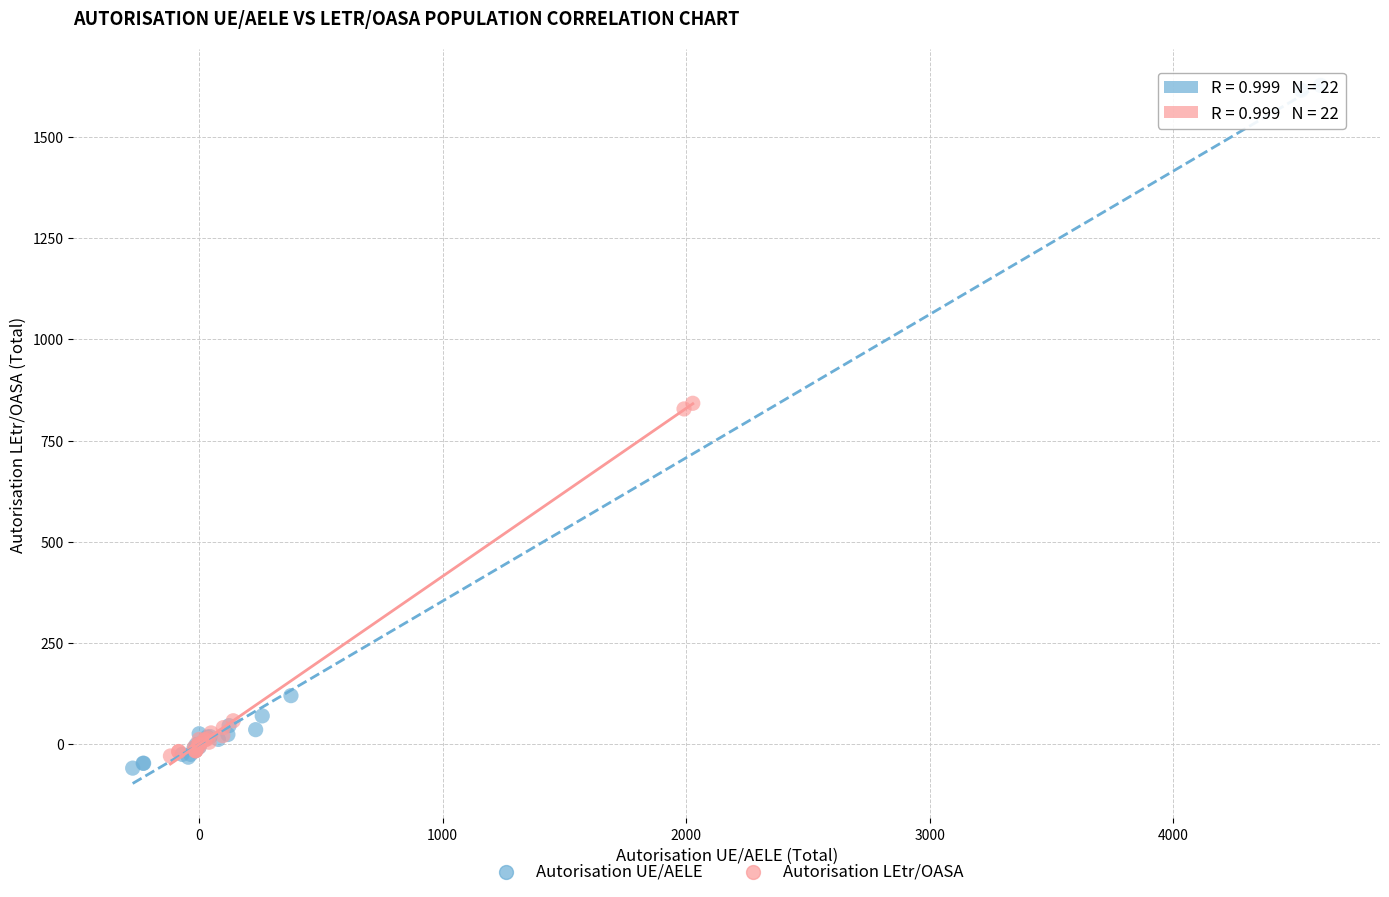

Which series has the widest spread of Y values?

Autorisation UE/AELE